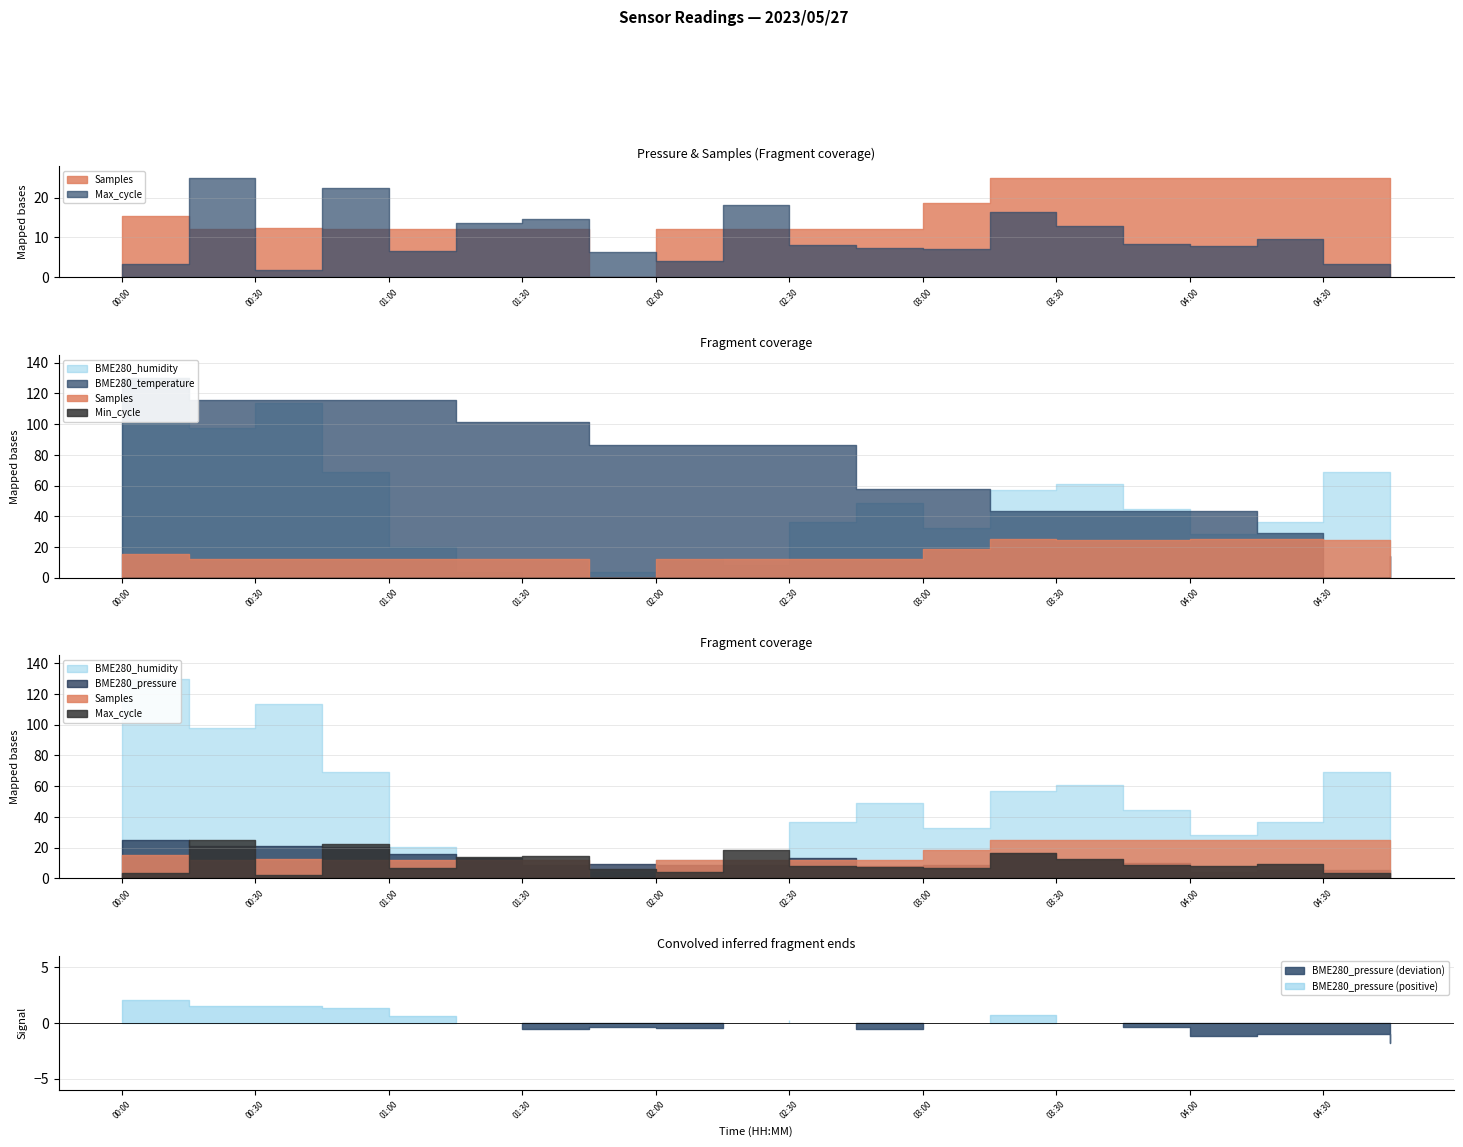

How many lines are shown in the chart?

6